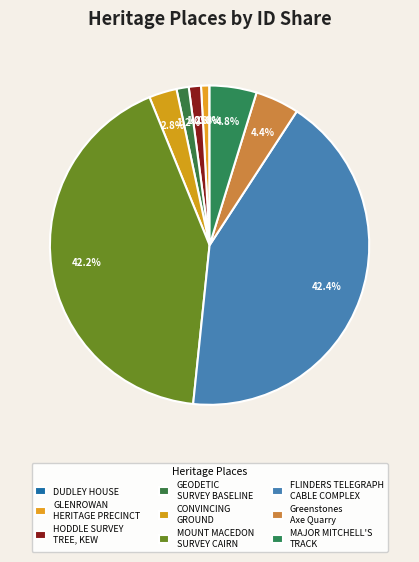

What is the change in value from GLENROWAN HERITAGE PRECINCT to FLINDERS TELEGRAPH CABLE COMPLEX?

+204135